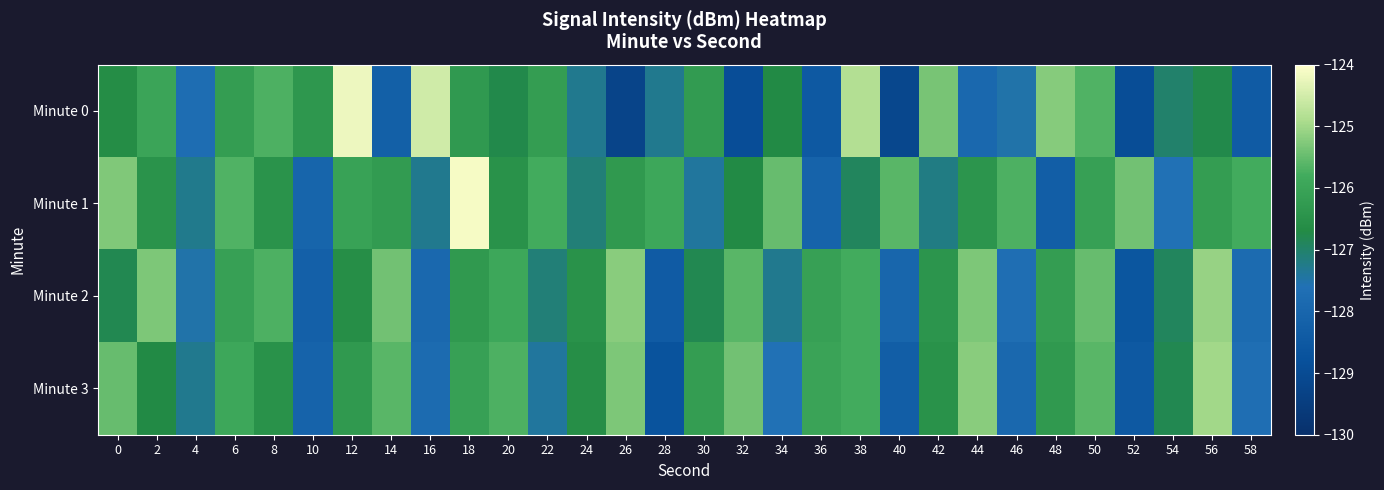

At which category does the chart reach its minimum across all series?

26